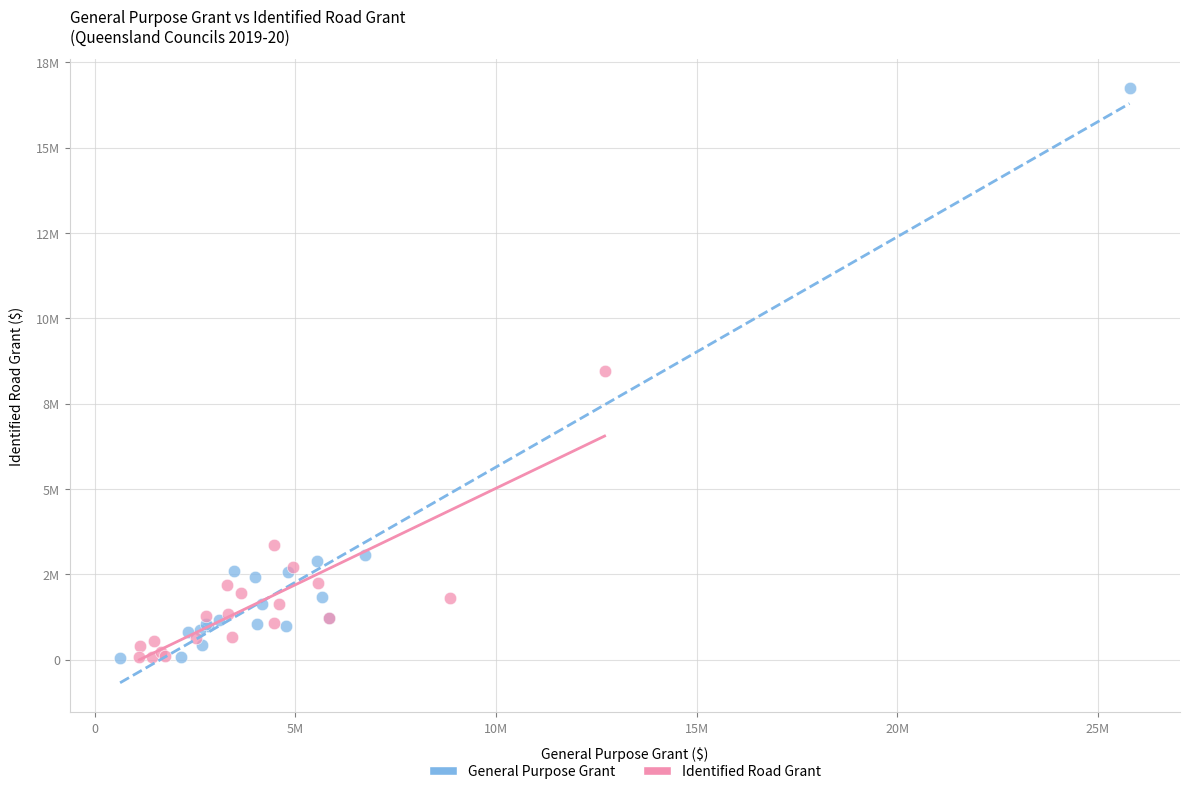

What are all the series names shown in the legend?

General Purpose Grant, Identified Road Grant